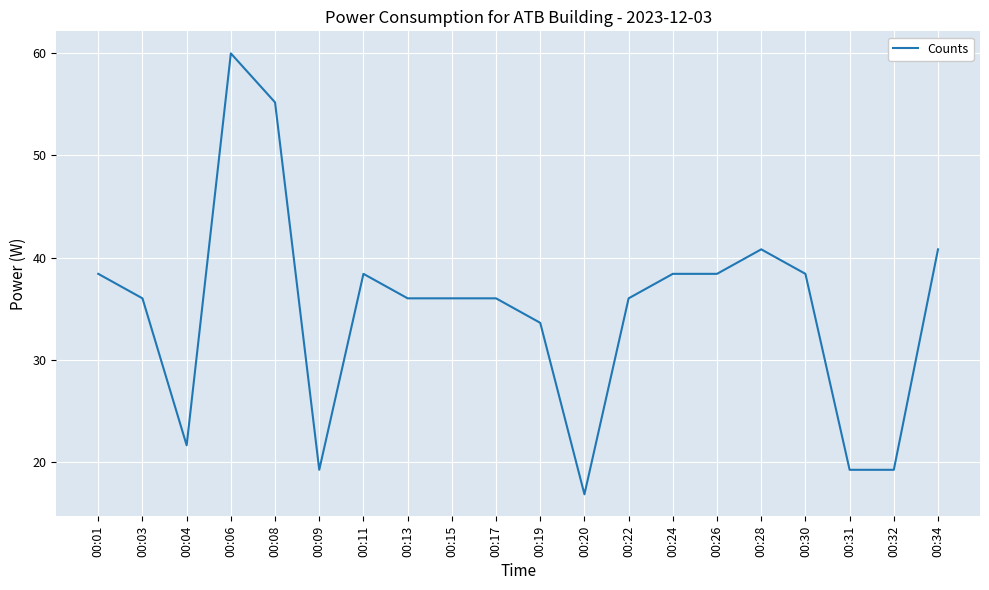

Which category has the highest value across all series?

00:06